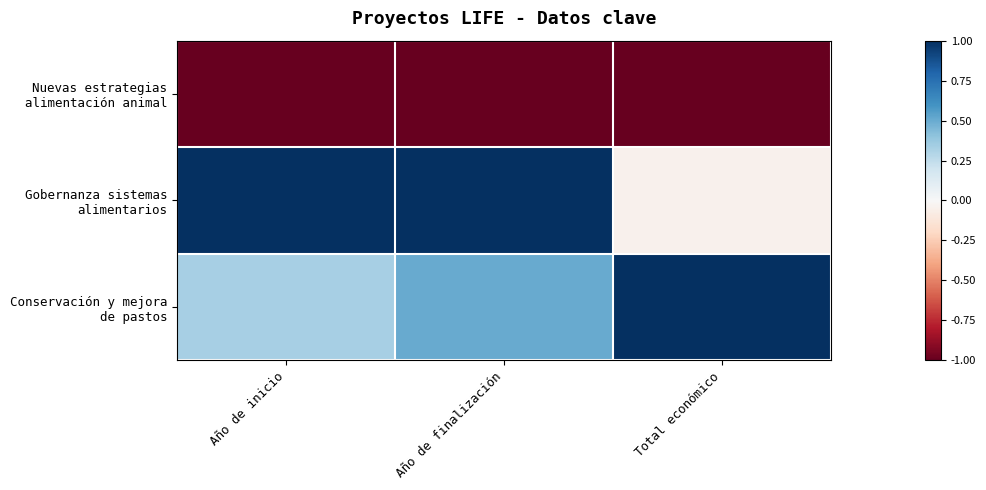

What is the spread (max minus min) of values at Año de finalización?

2.0